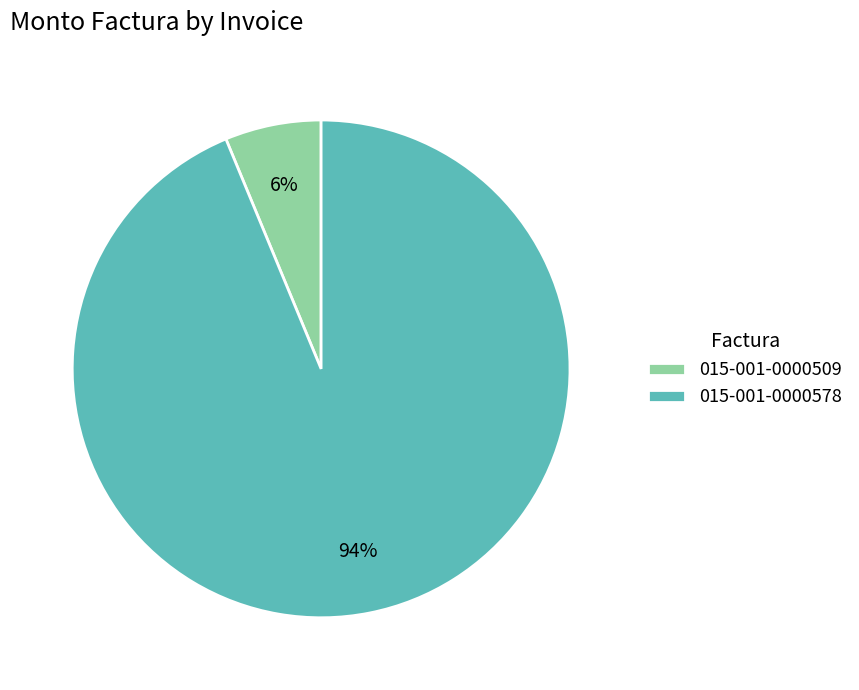

Between 015-001-0000509 and 015-001-0000578, which is larger?

015-001-0000578